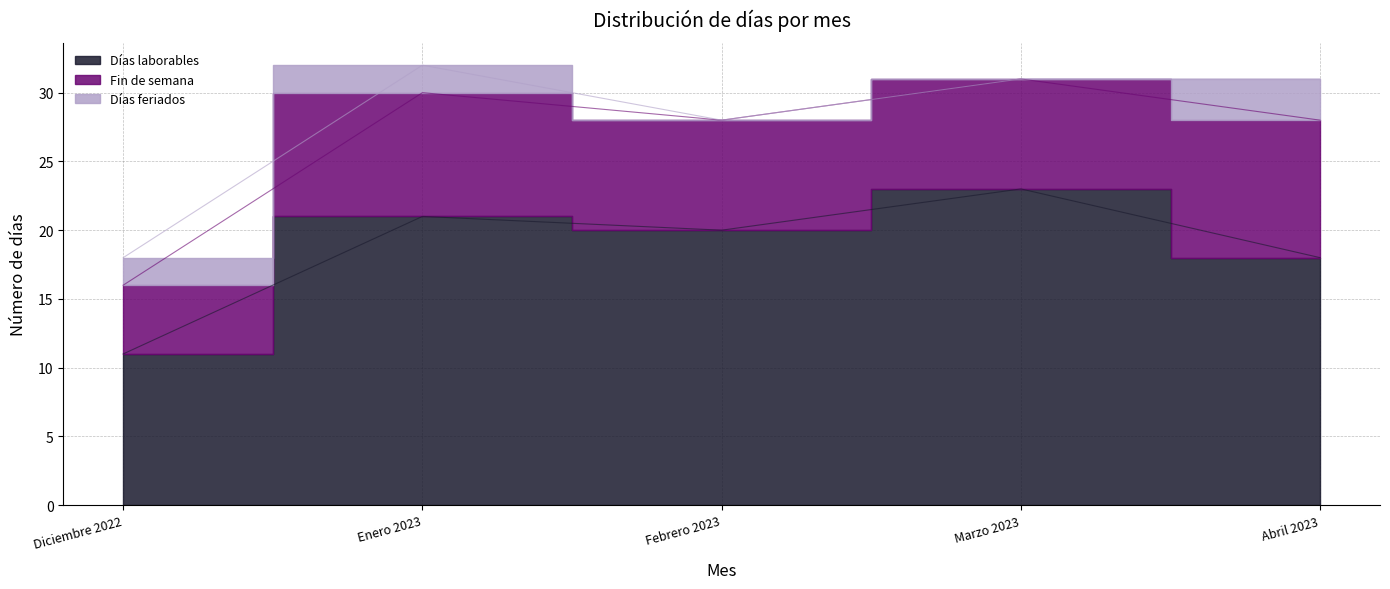

How many lines are shown in the chart?

3